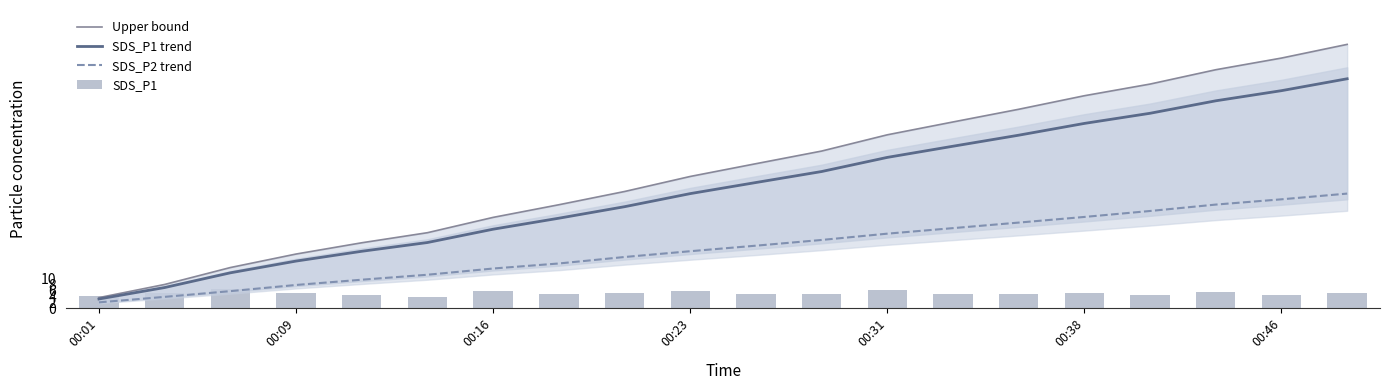

What is the sum of all Upper bound values?

928.4